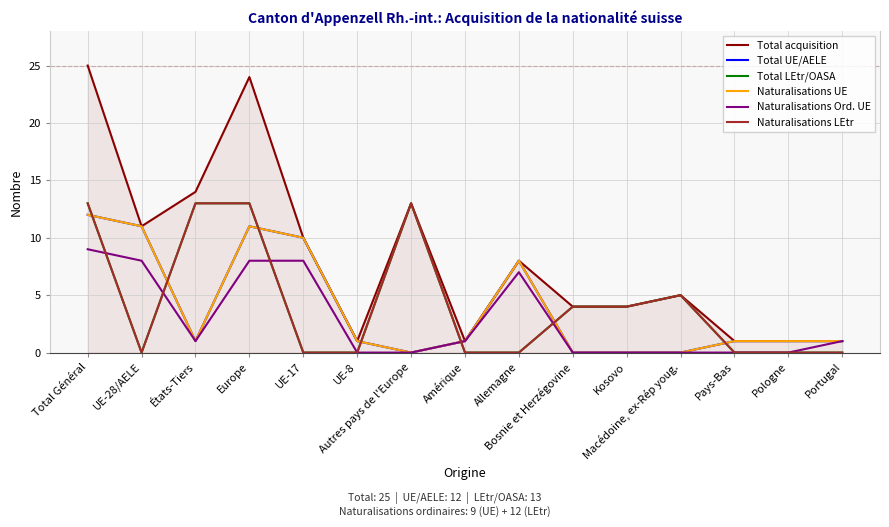

Which category has the lowest value across all series?

Autres pays de l'Europe